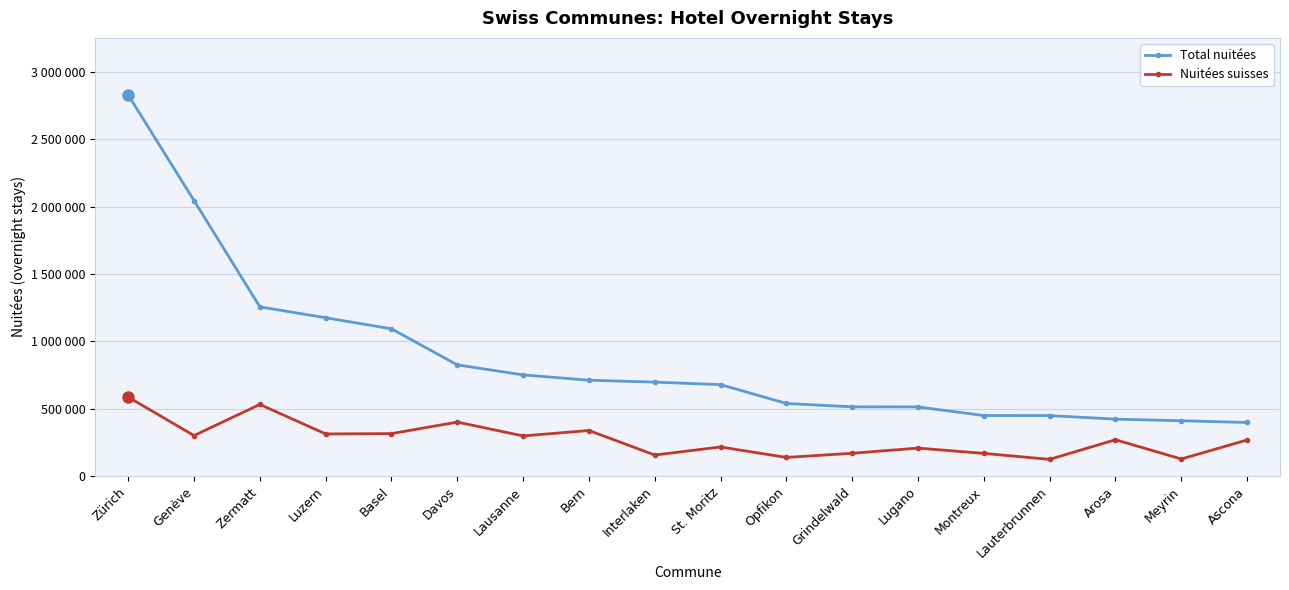

True or false: Total nuitées and Nuitées suisses intersect in this chart.

False